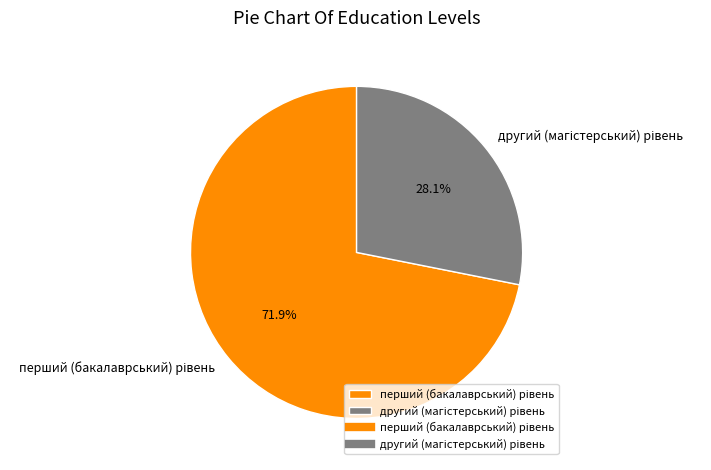

Is there a majority slice in this chart?

Yes